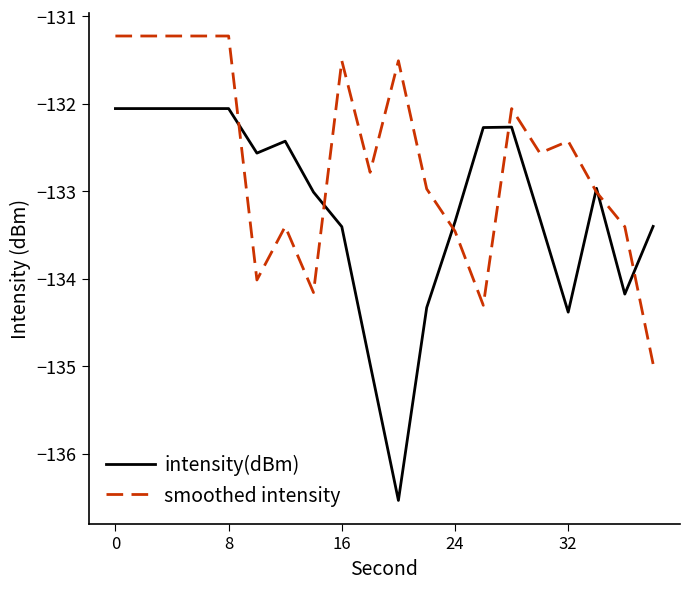

Which series has the largest total across all categories?

smoothed intensity